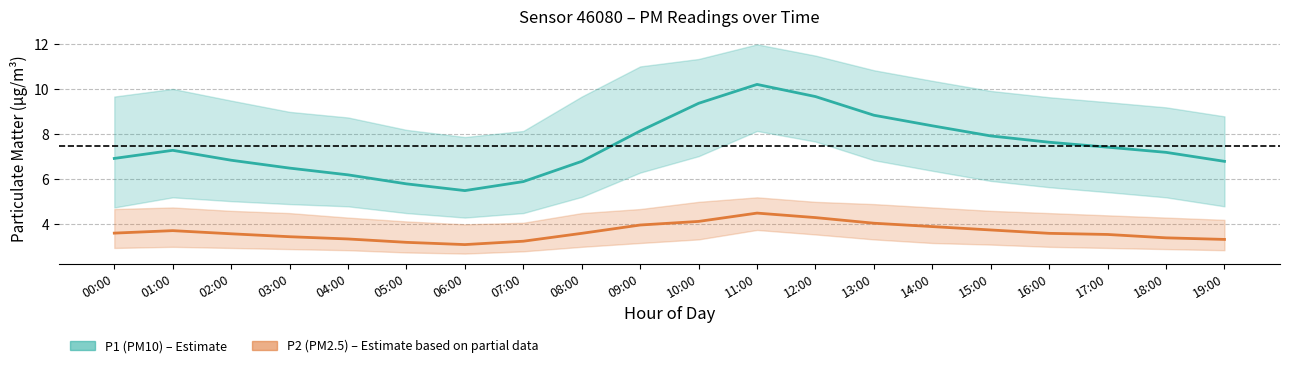

Where is P1 (PM10) nearest to the value 7?

00:00